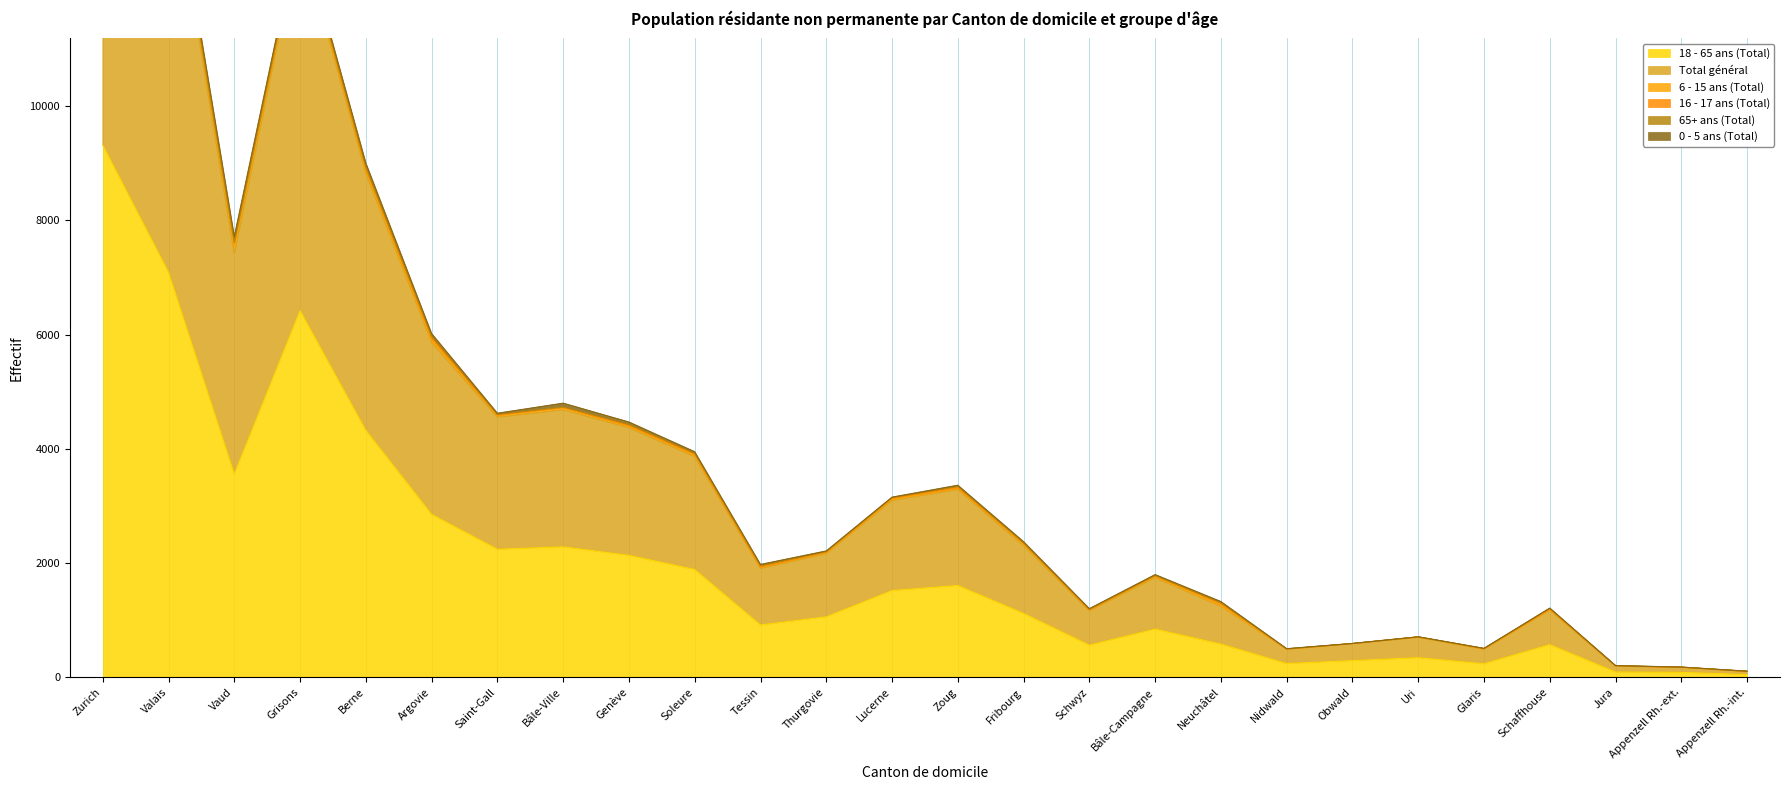

Where does the 16 - 17 ans (Total) series first go above 10?

Zurich